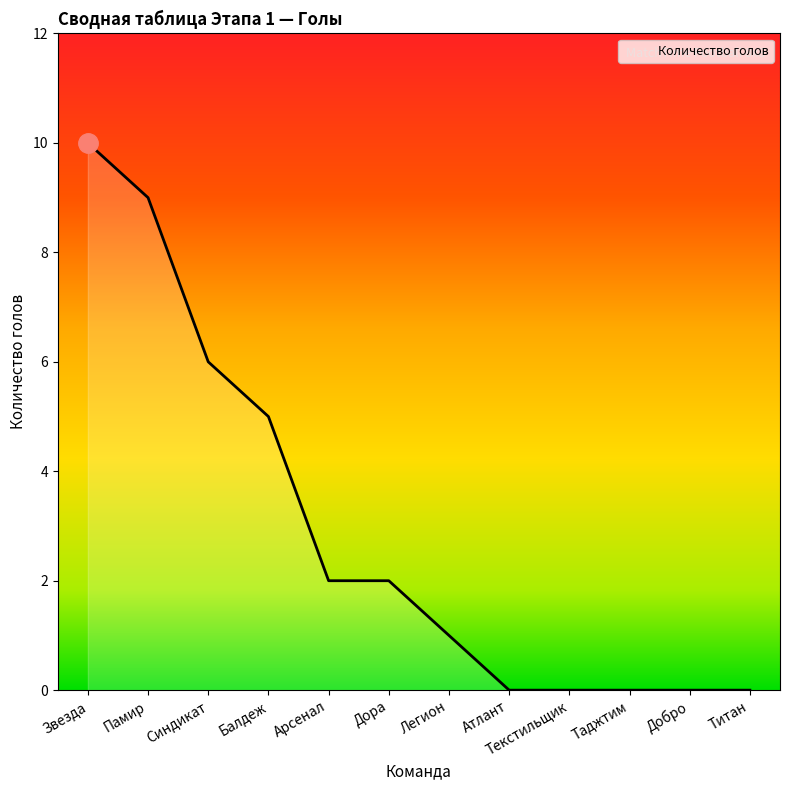

What position from the left is Атлант?

8